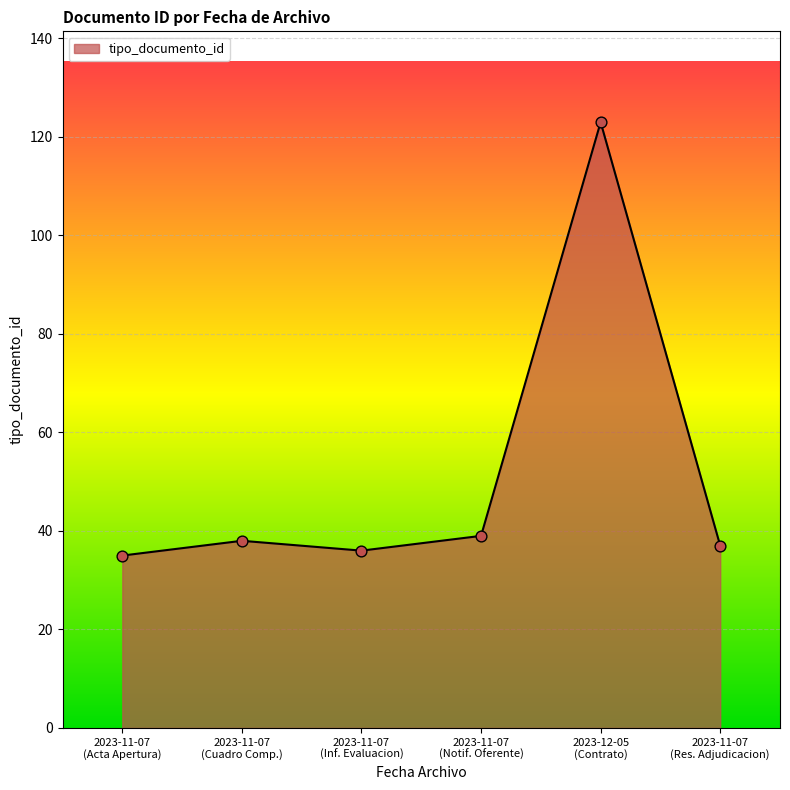

True or false: the data has more than 0 interior local peaks.

True